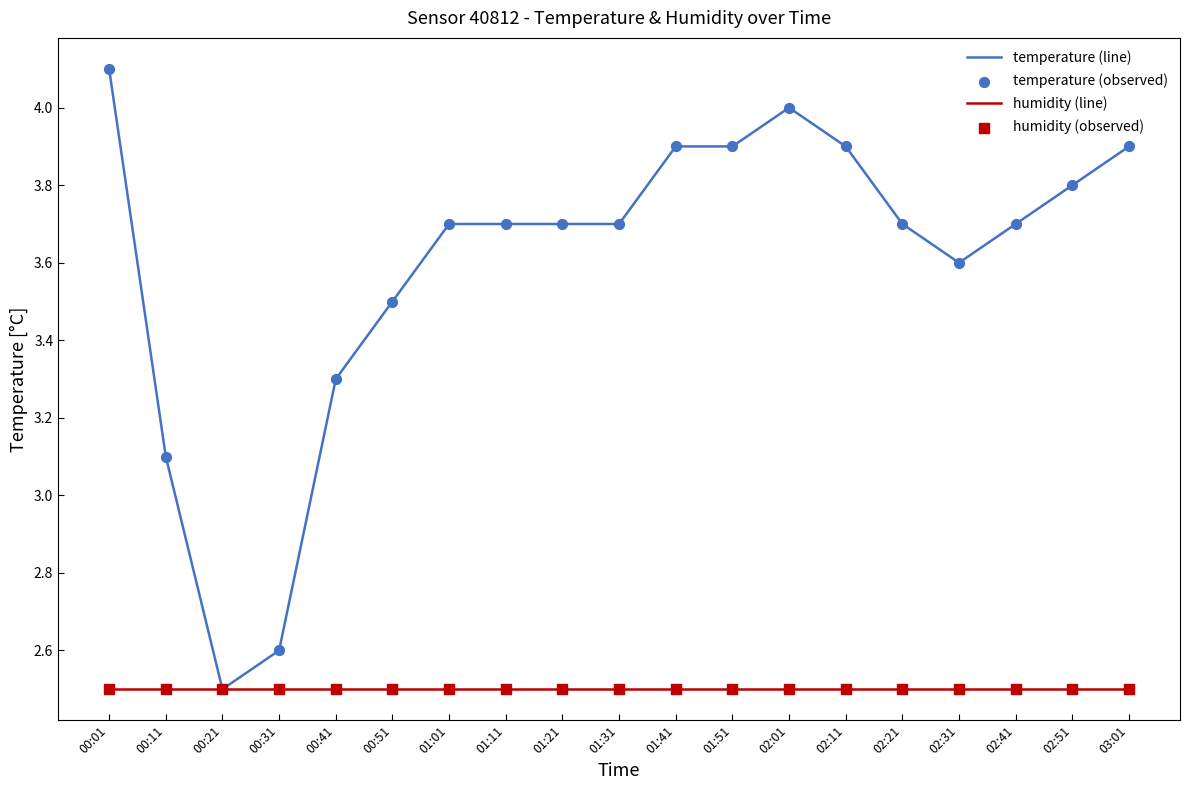

Which series has the largest range (max minus min)?

temperature (line)